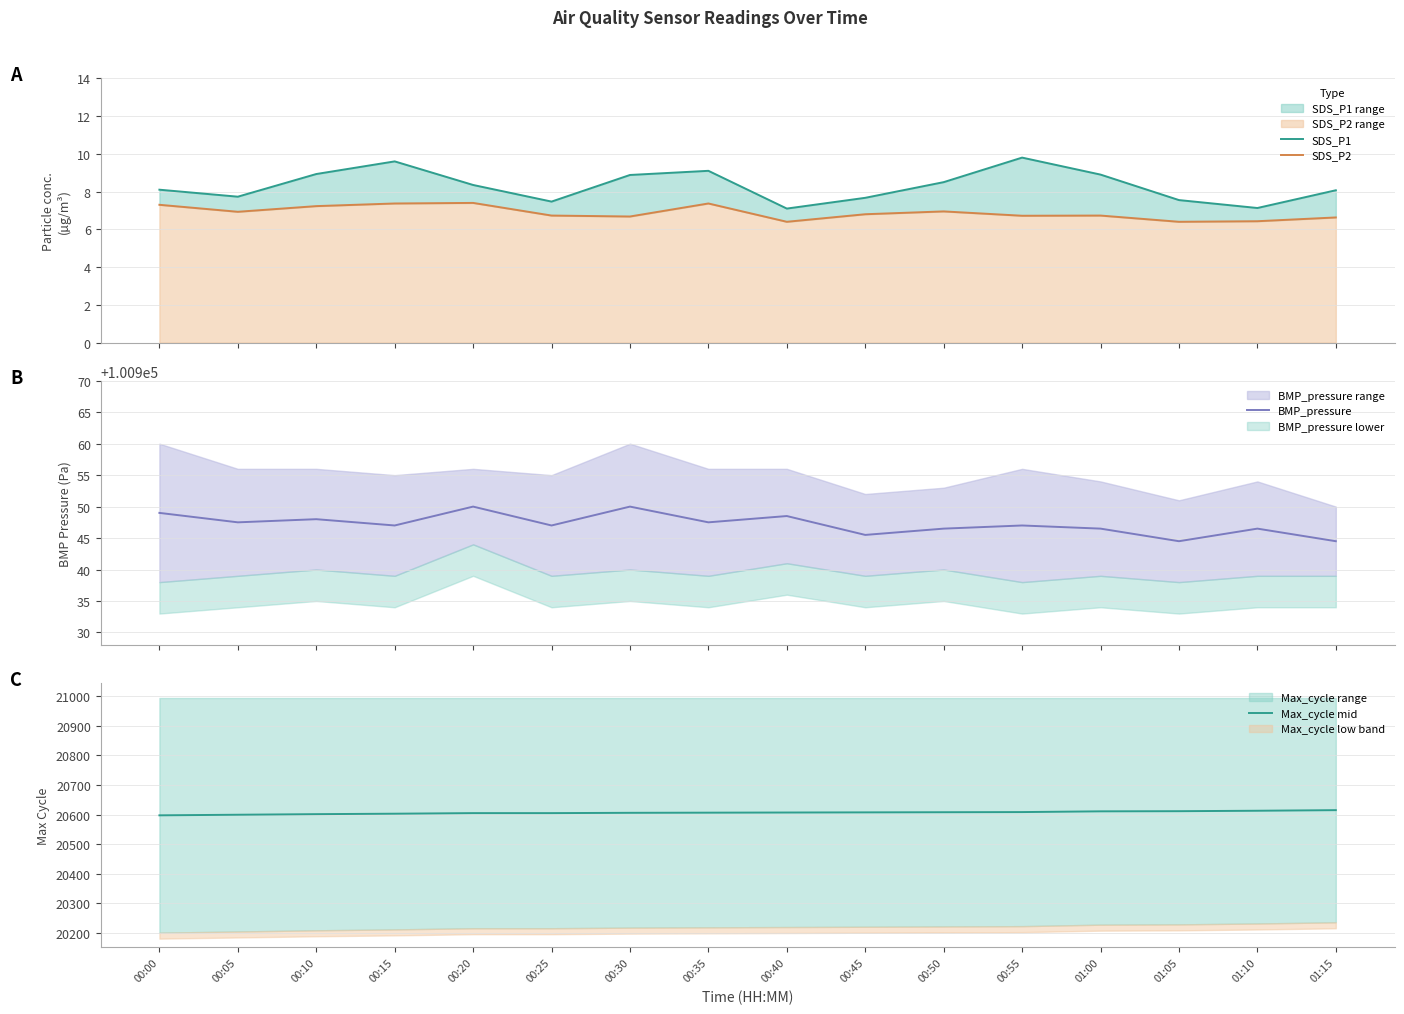

How many data points does each series have?

16